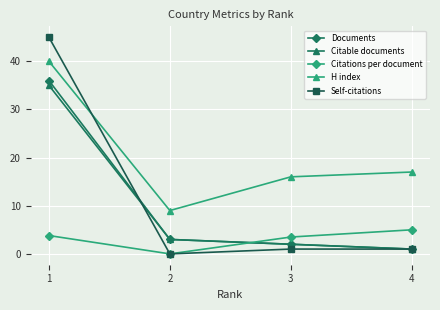

What is the value of the Citable documents point at the 4th from the left?

1.0